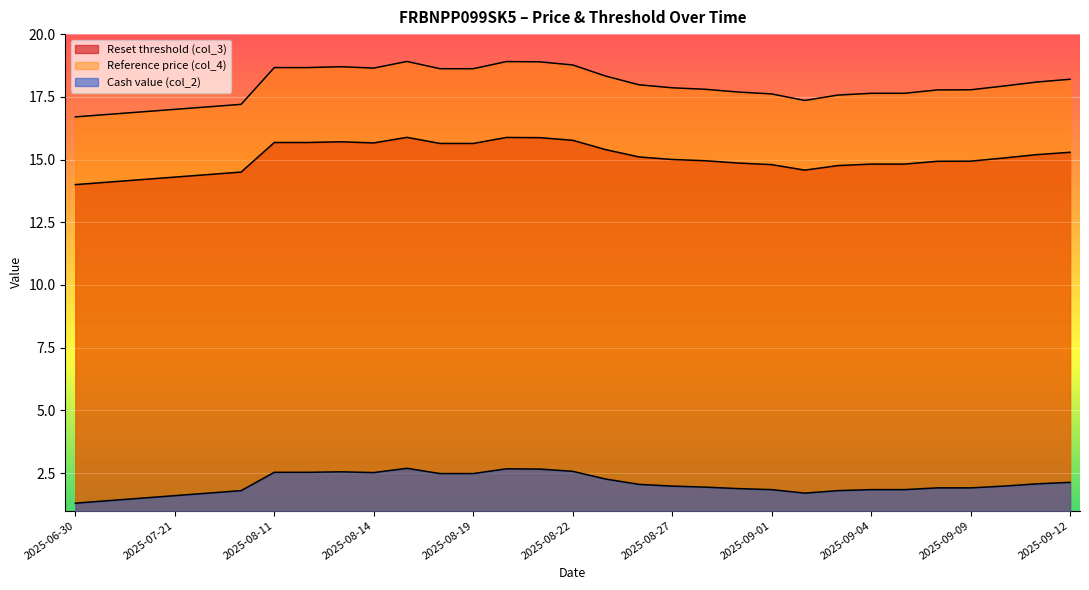

True or false: Cash value (col_2) and Reference price (col_4) intersect in this chart.

False